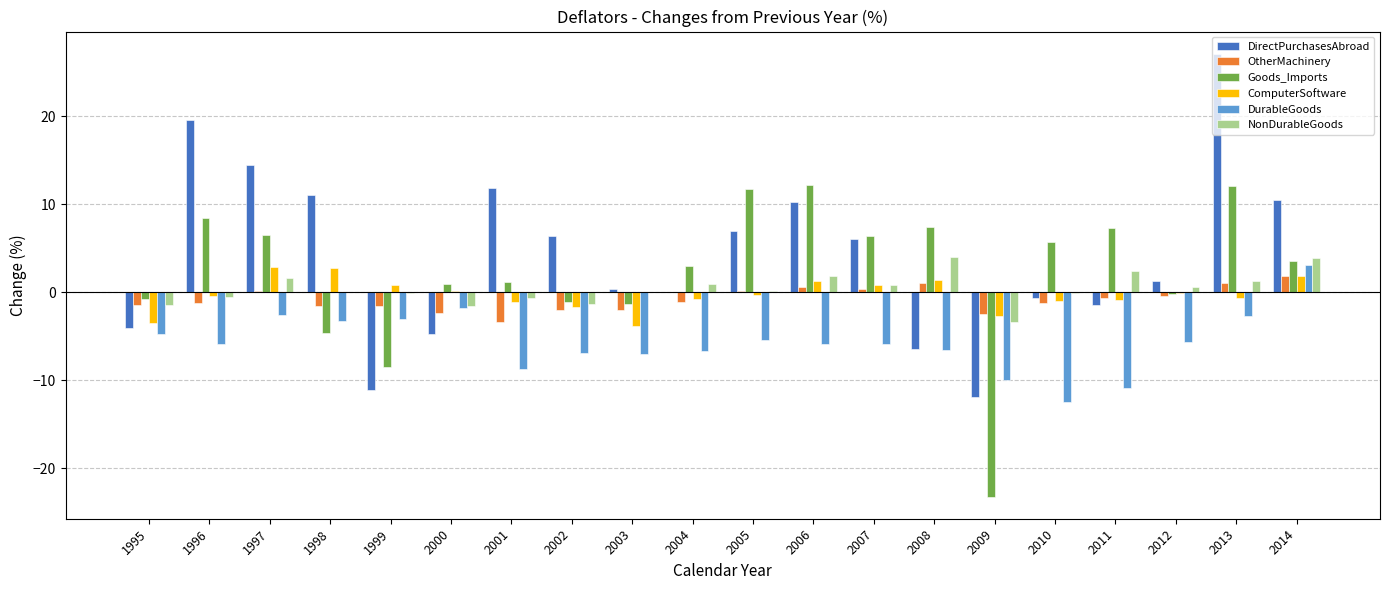

How many categories are shown in the chart?

20